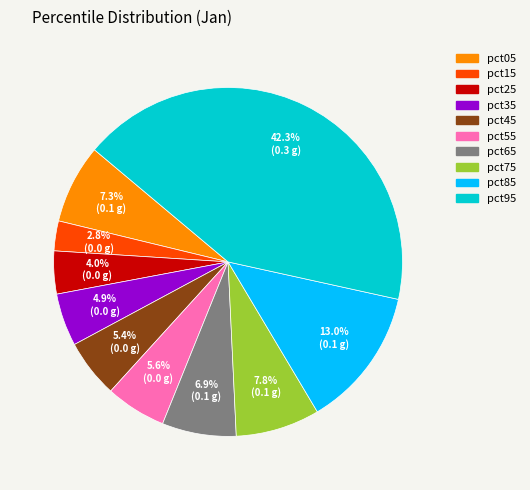

To the nearest percent, what is the average slice percentage?

10%